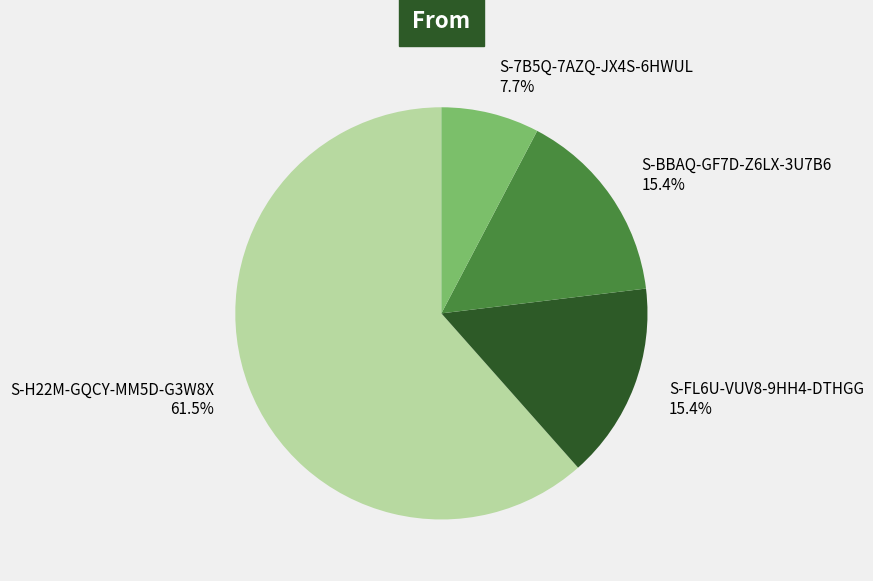

How many segments does this pie chart have?

4